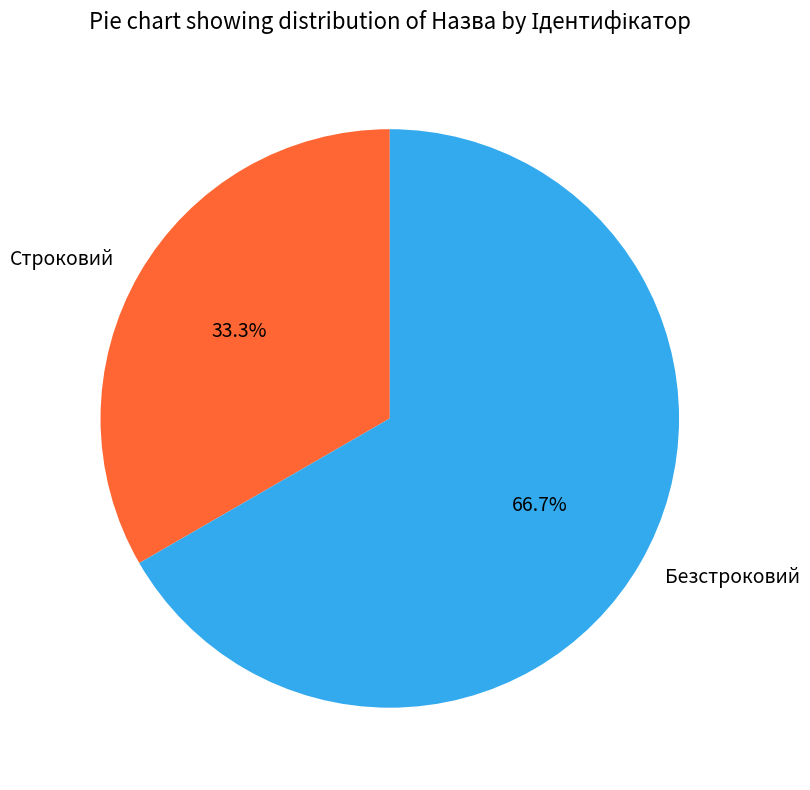

What is the largest slice in the pie chart?

Безстроковий